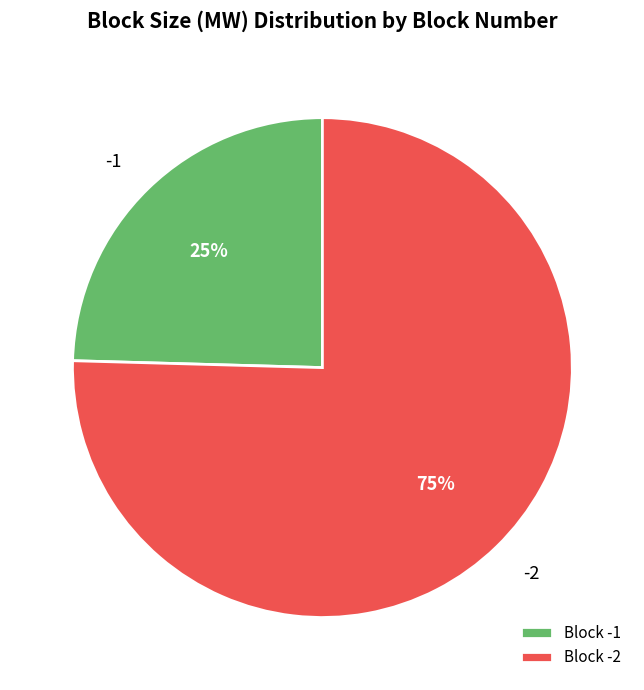

Is -2 the majority of the pie?

Yes